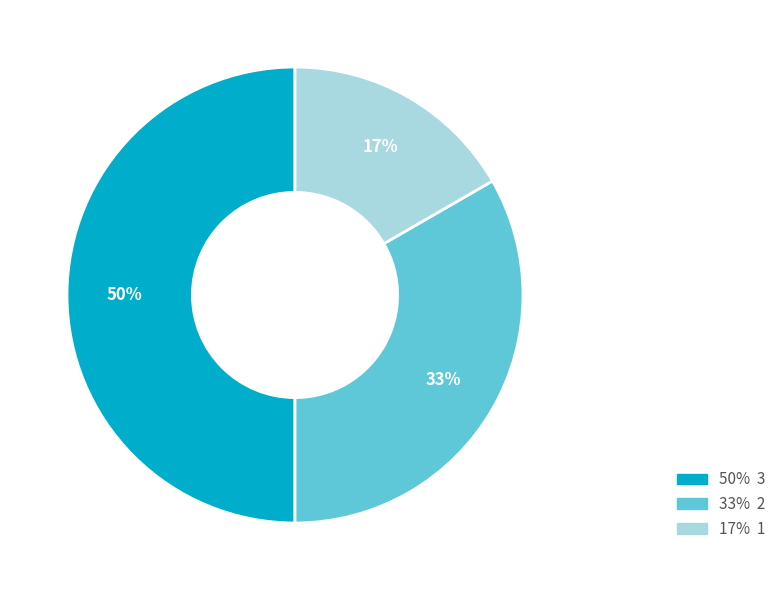

The 17% 1 slice represents 8% of the pie. True or false?

False